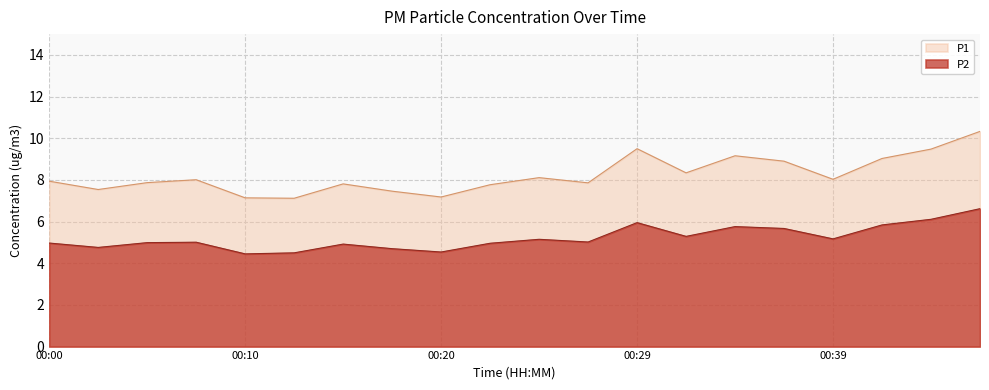

What is the maximum value shown in the chart?

10.3